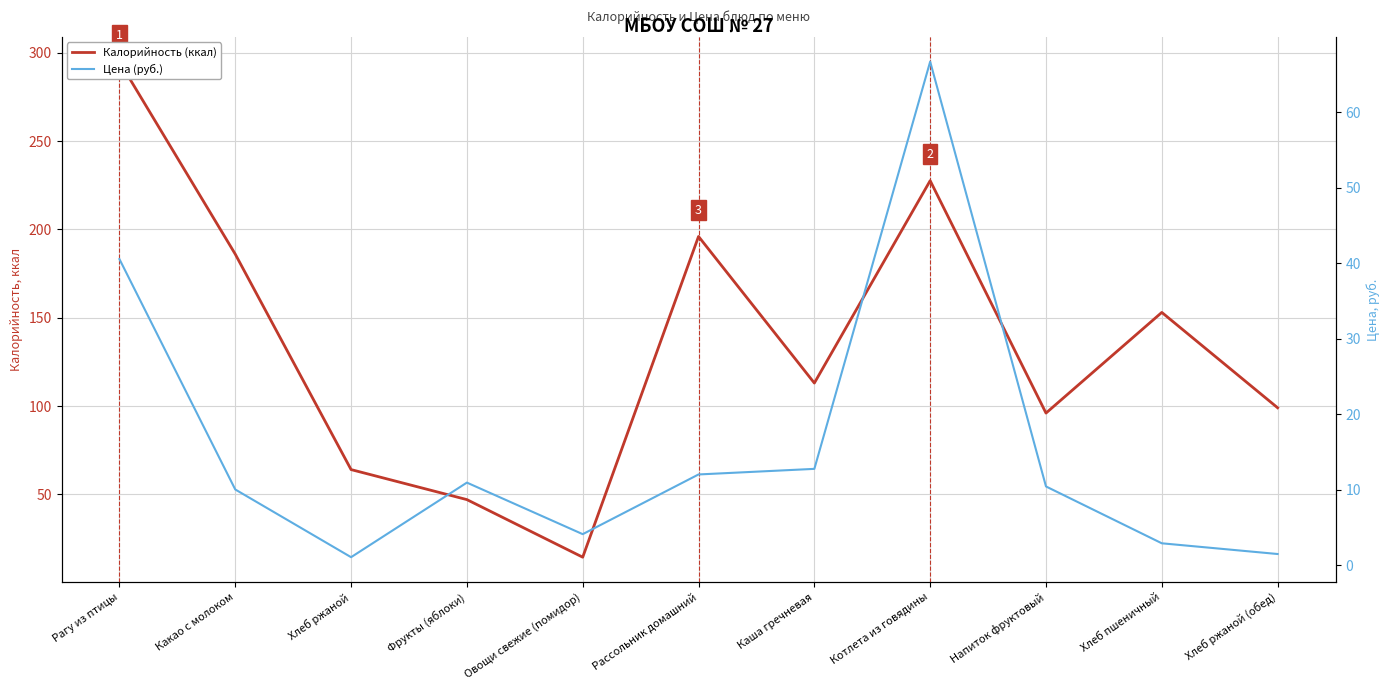

The Калорийность (ккал) series shows 24.5 at Овощи свежие (помидор). True or false?

False